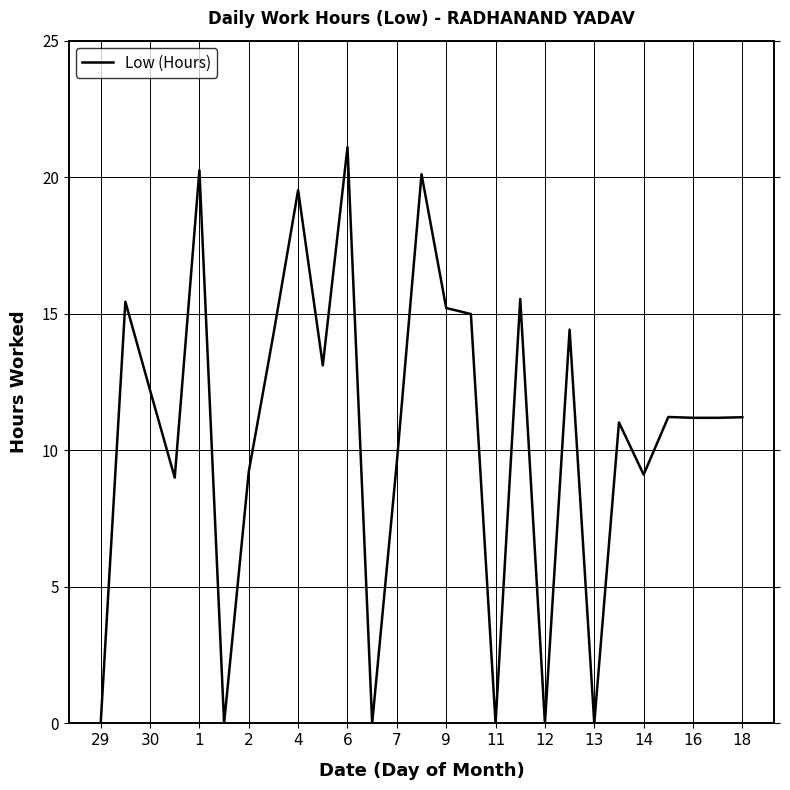

Which category has the lowest value across all series?

29